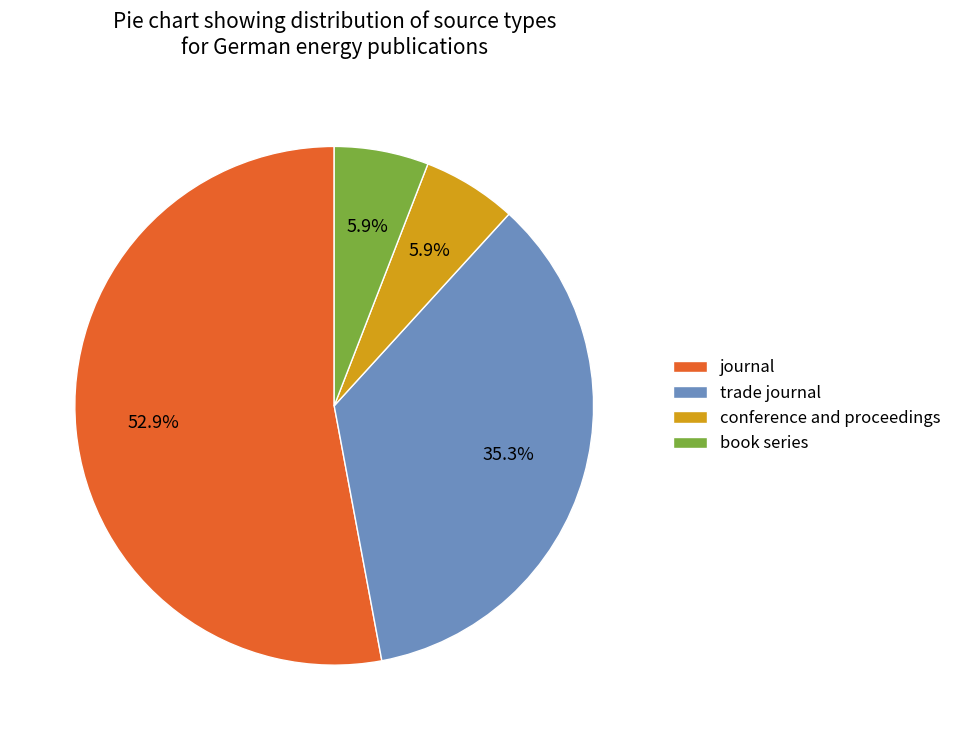

To the nearest percent, what is the difference between the largest and smallest slice percentages?

47%